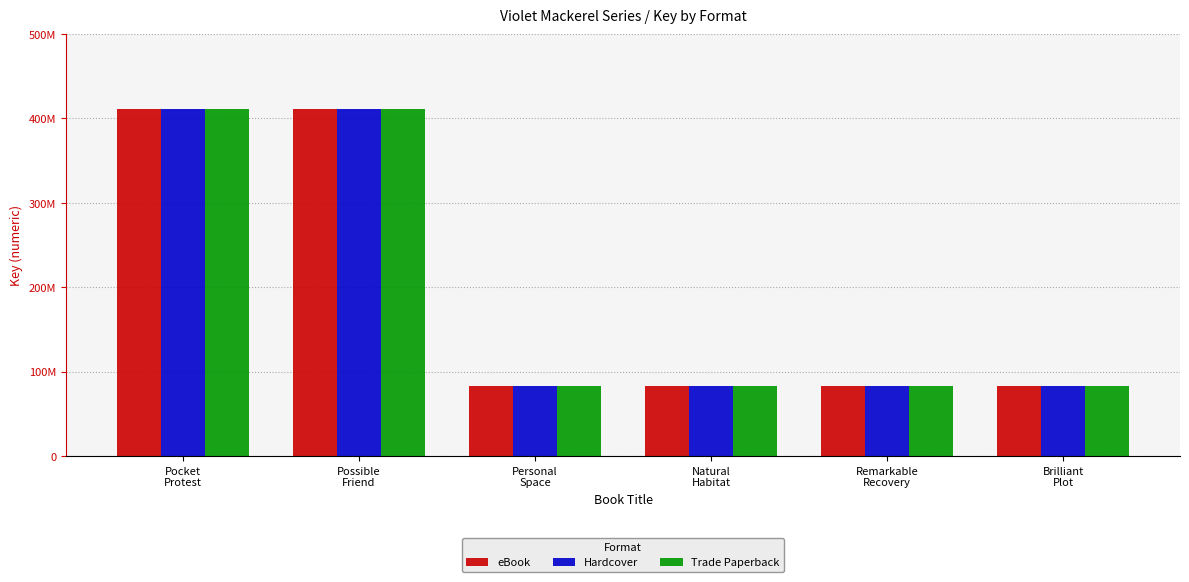

At how many categories does at least one series exceed 173531588?

2